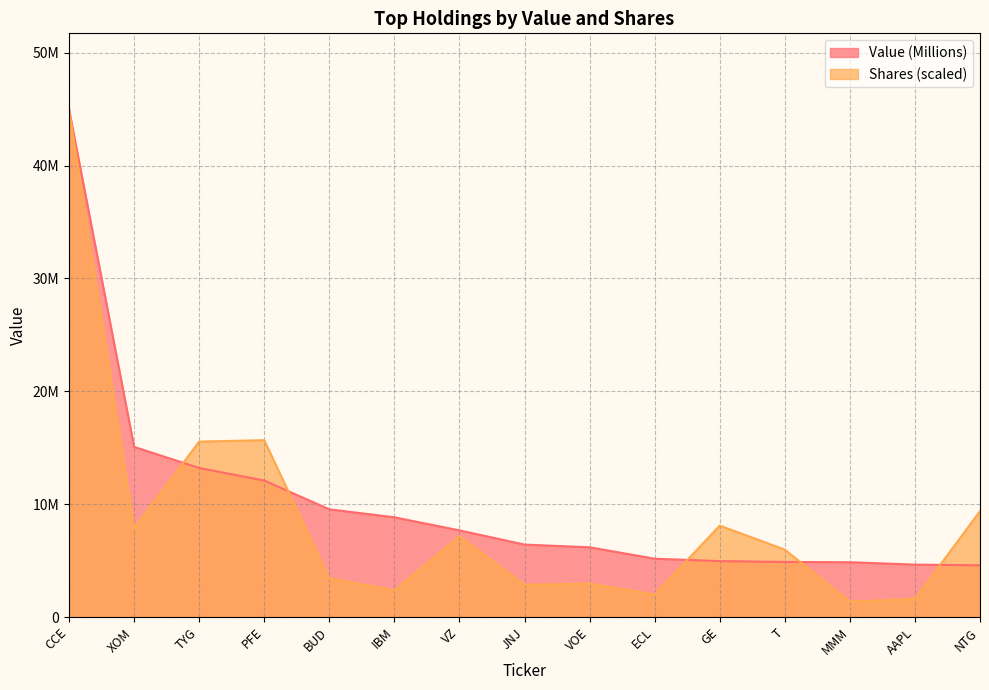

At how many categories does at least one series exceed 23755791?

1